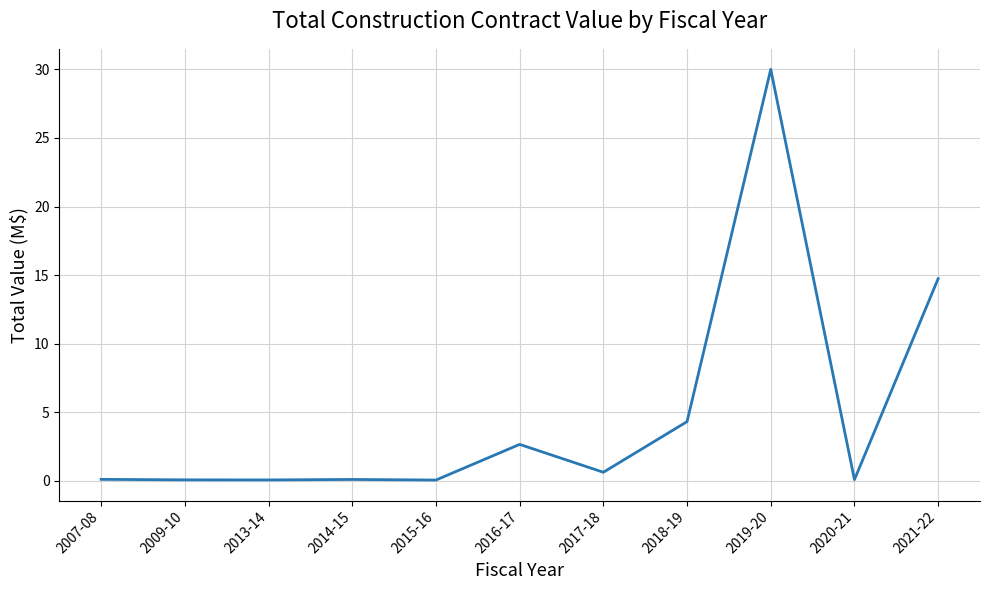

What position from the left is 2021-22?

11